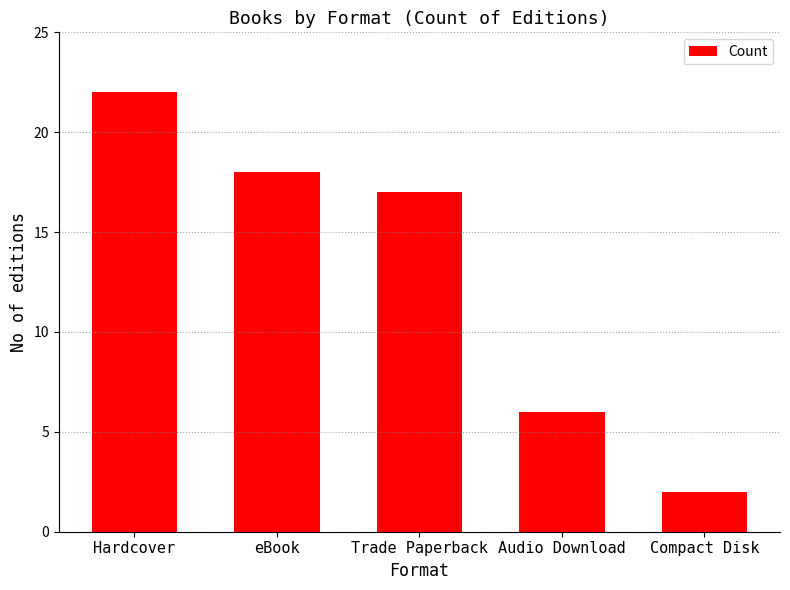

What is the difference between the values at eBook and Trade Paperback?

1